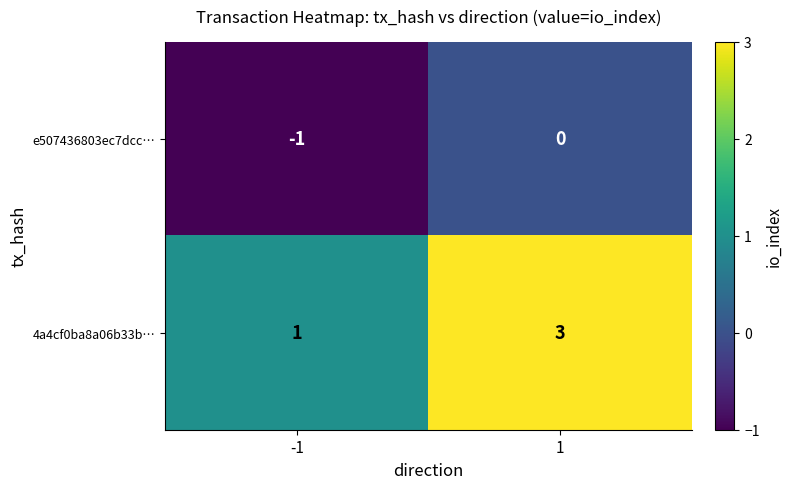

Rank the series by their maximum value, from lowest to highest.

e507436803ec7dcc…, 4a4cf0ba8a06b33b…